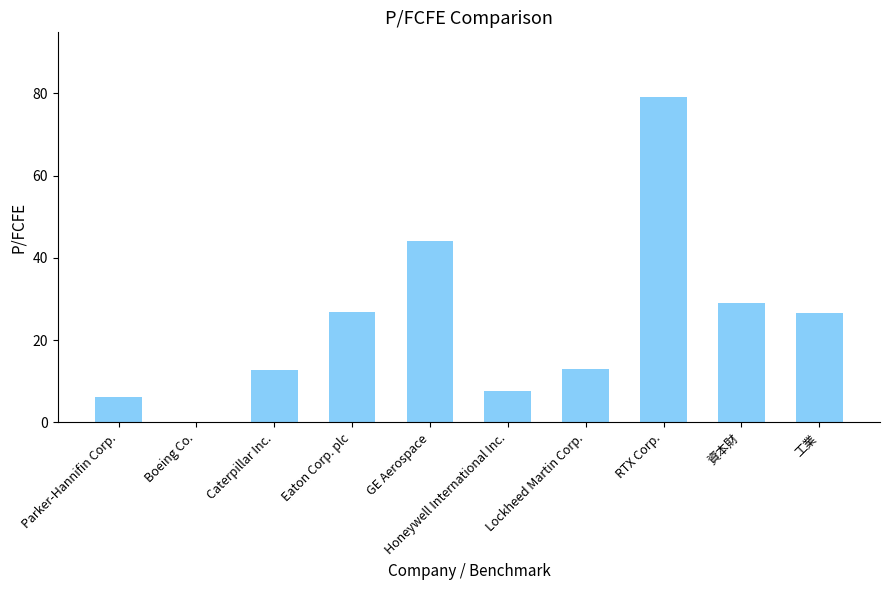

What is the sum of the values at Parker-Hannifin Corp. and RTX Corp.?

85.2